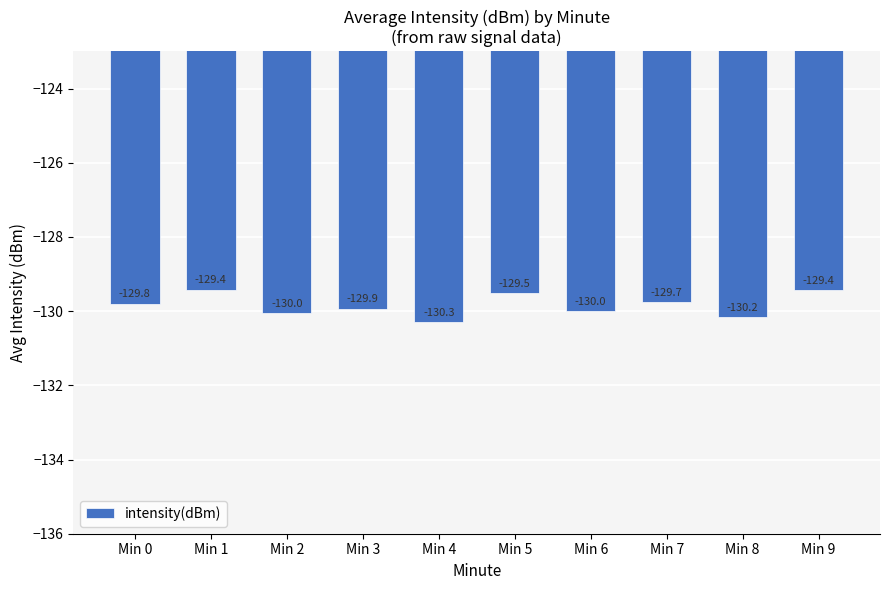

What is the greatest value displayed?

-129.4